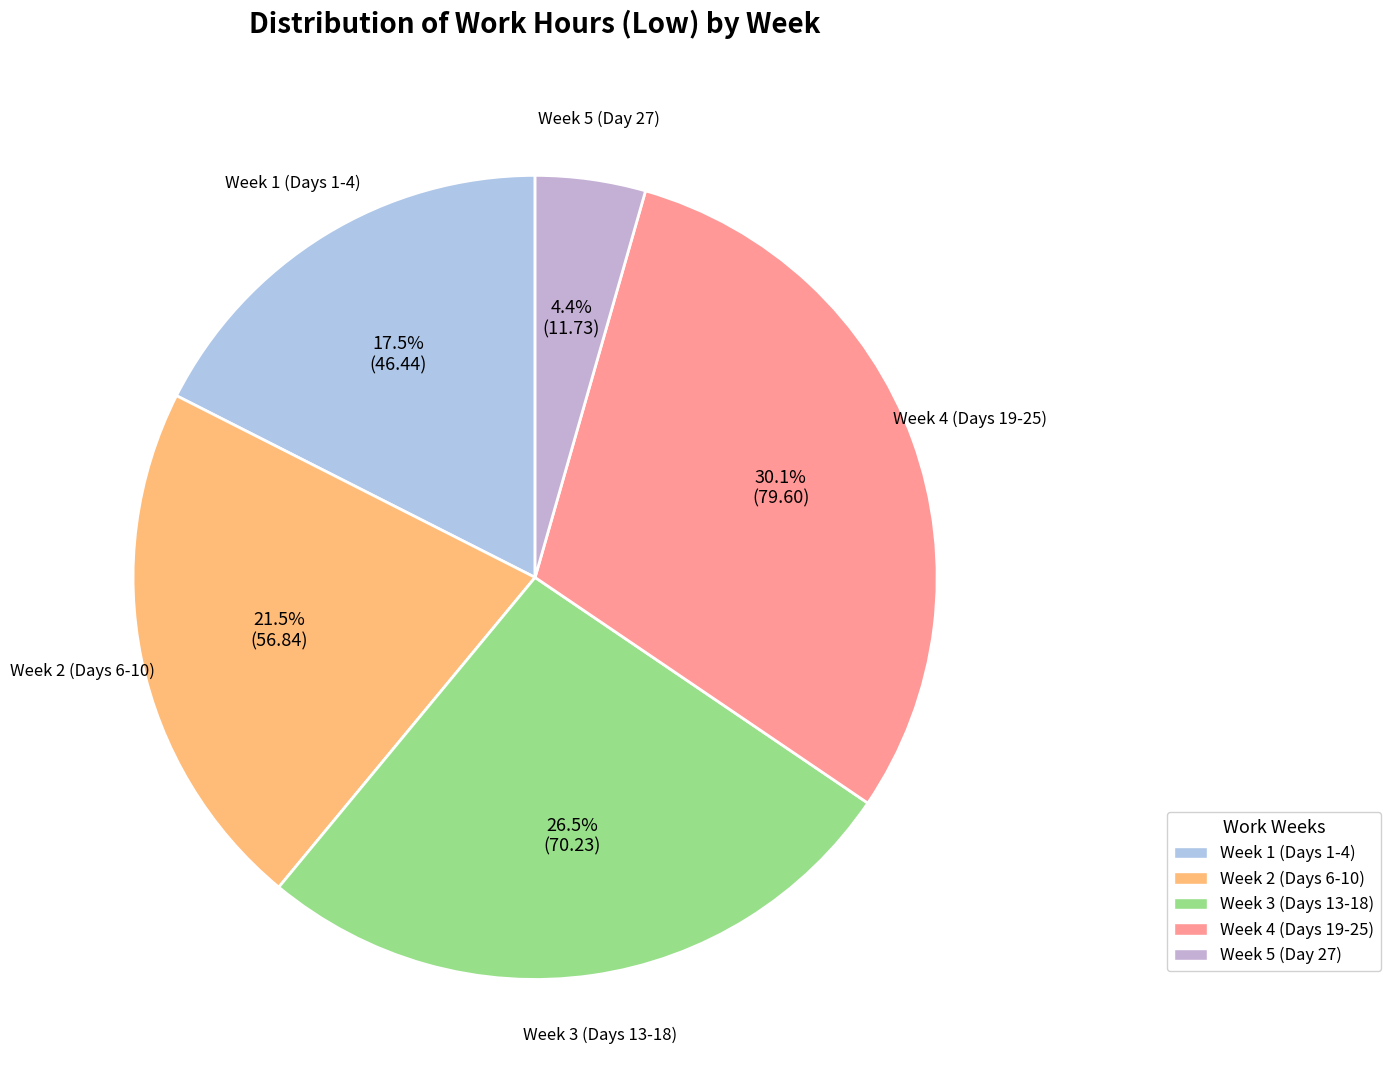

Count the number of slices in the pie.

5